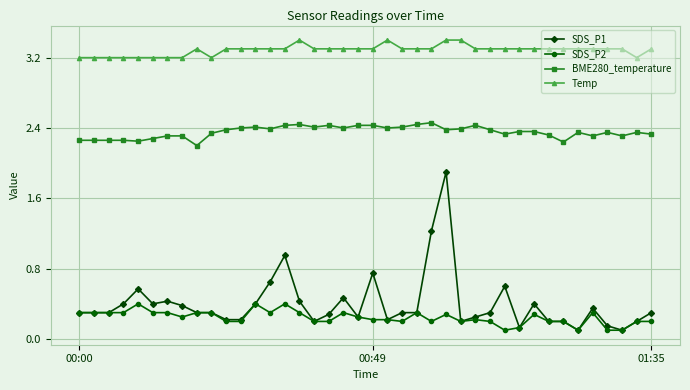

Count the SDS_P2 values in the range 0 to 1.

40